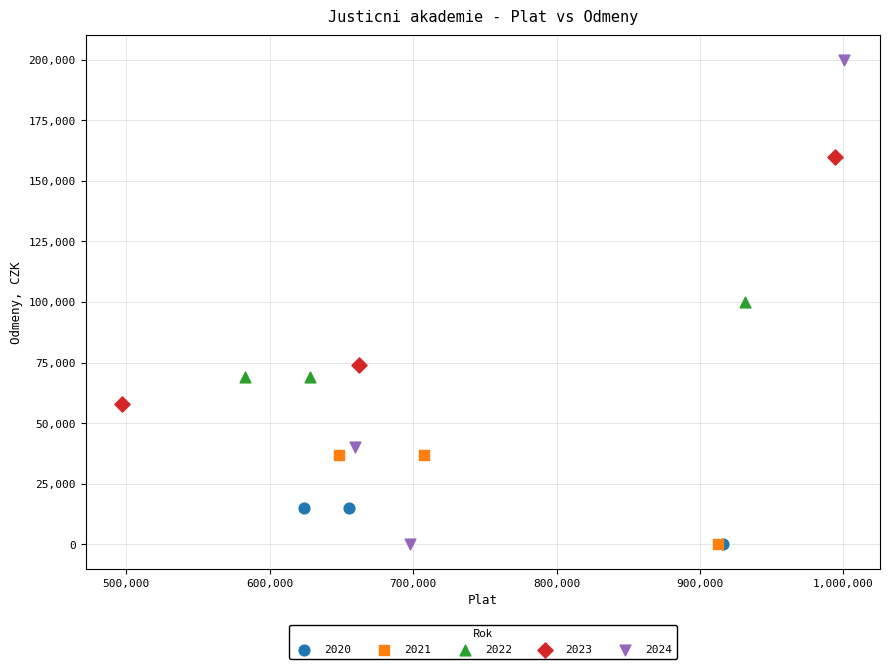

Which series has the widest spread of Y values?

2024